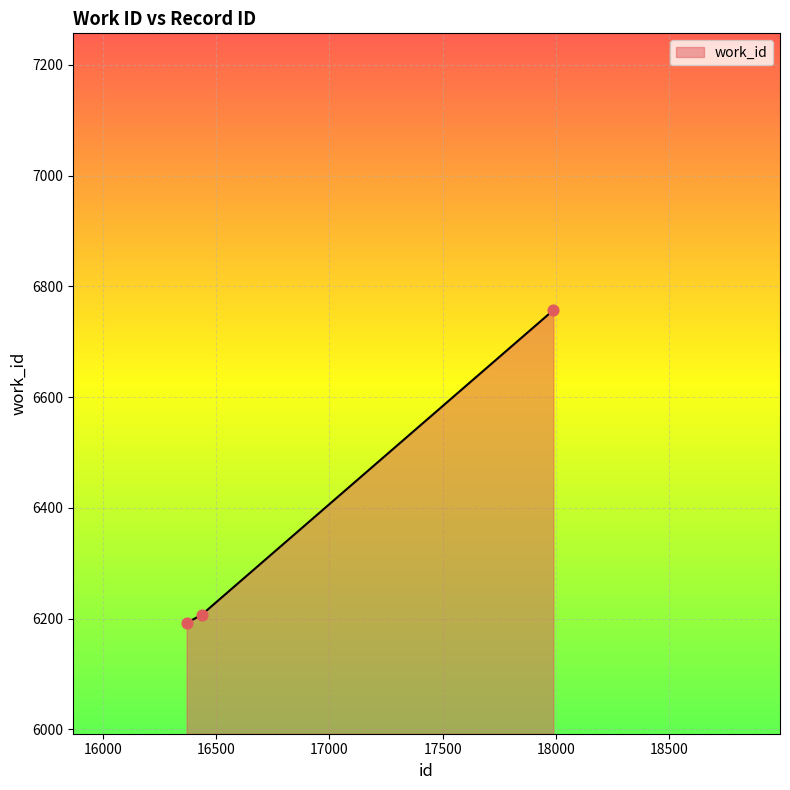

Approximately how many times larger is the value at 16437 compared to 16370?

1.0